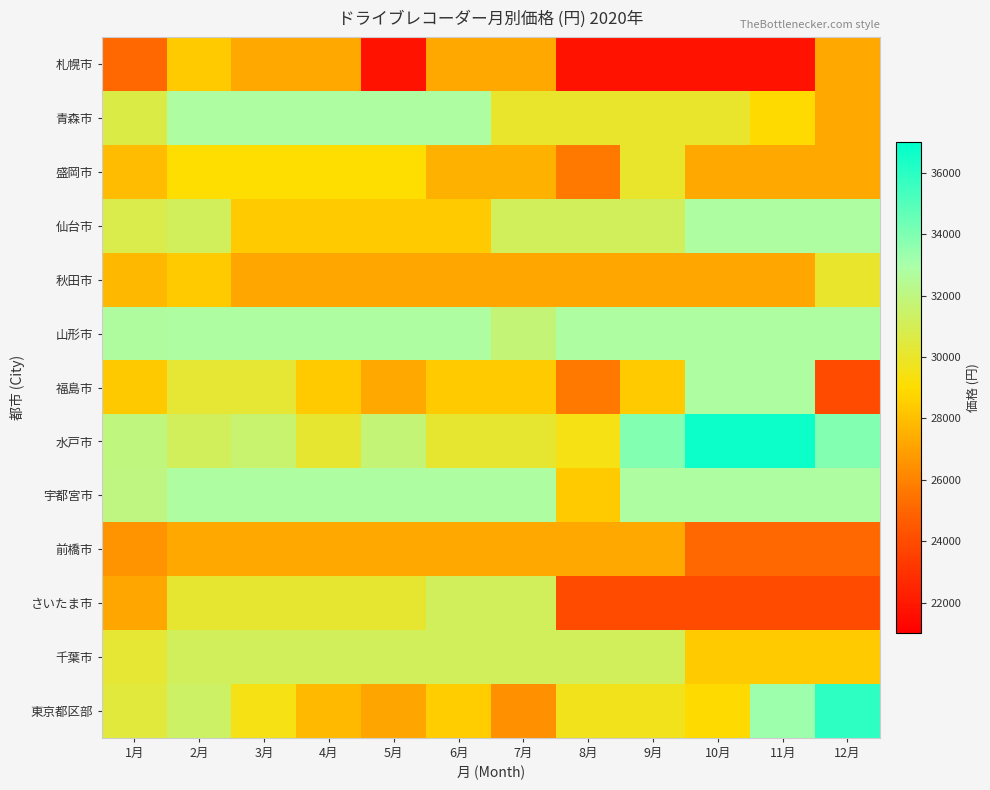

At which category does the chart reach its minimum across all series?

5月